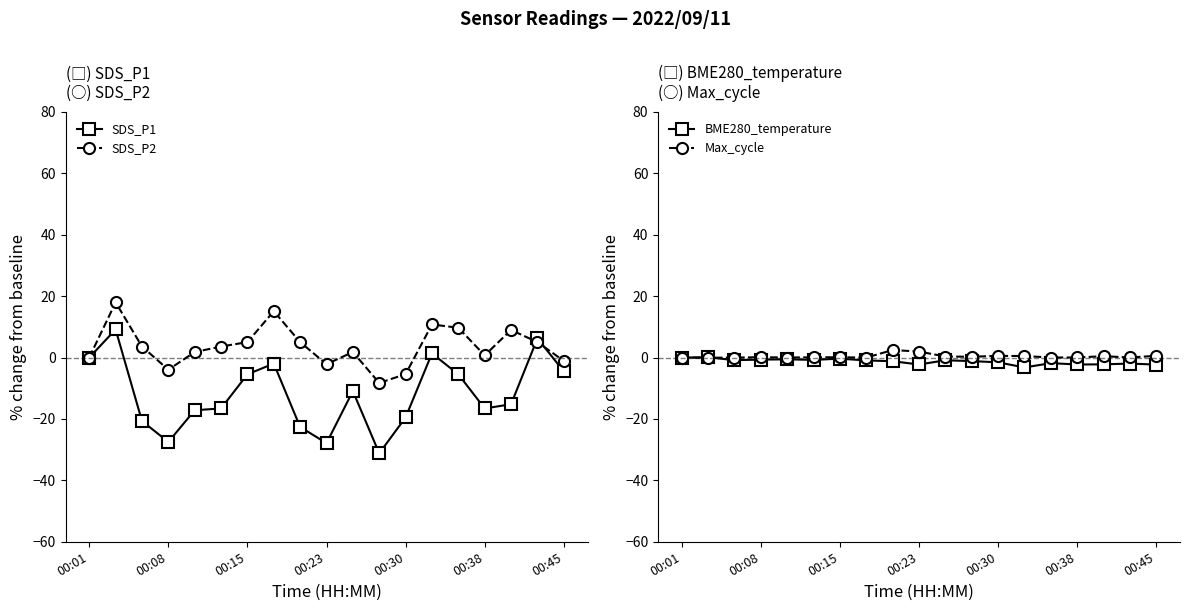

What is the value of the Max_cycle point at the 17th from the left?

0.4